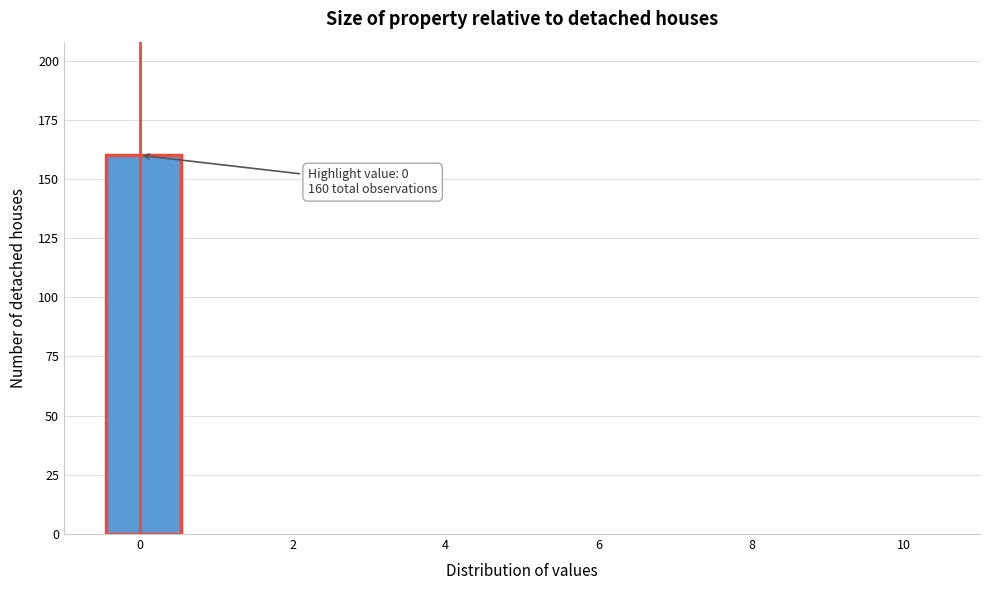

Over which range of the x-axis is the bar tallest?

-0.5 to 0.6